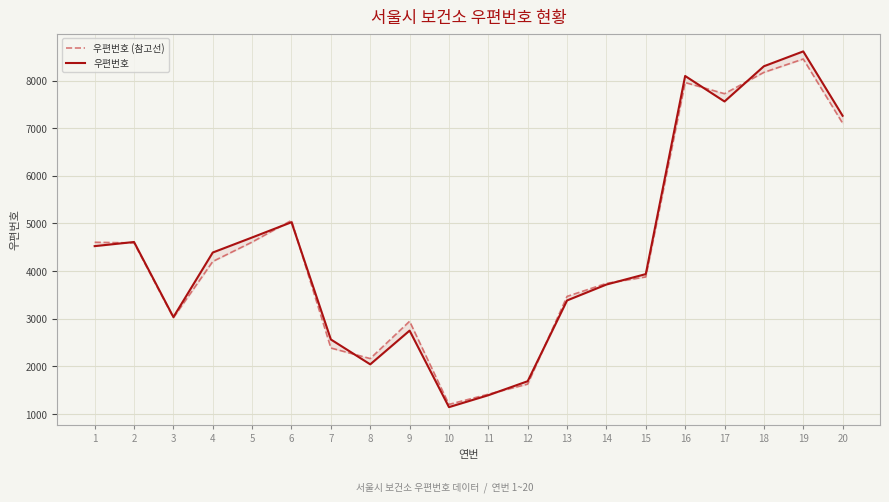

Rank the series by their maximum value, from lowest to highest.

우편번호 (참고선), 우편번호